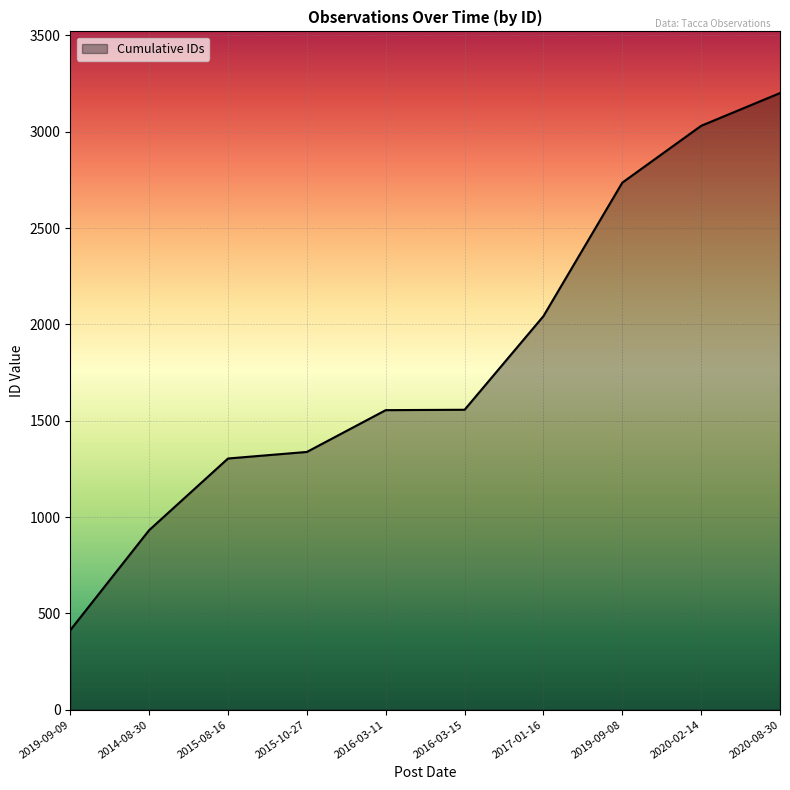

What is the smallest value displayed?

413